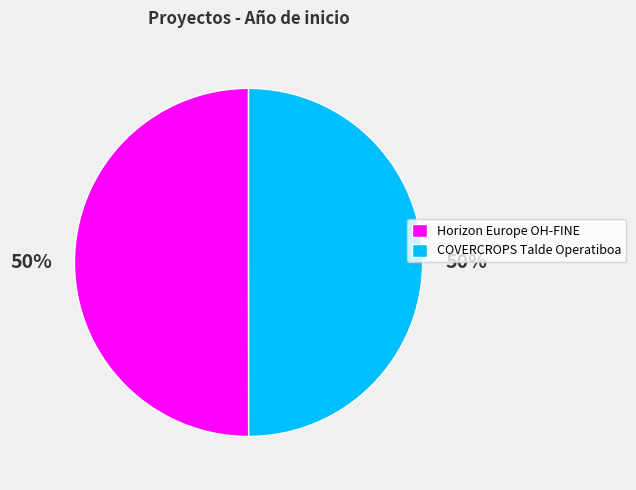

What percentage is the COVERCROPS Talde Operatiboa slice, to the nearest percent?

50%